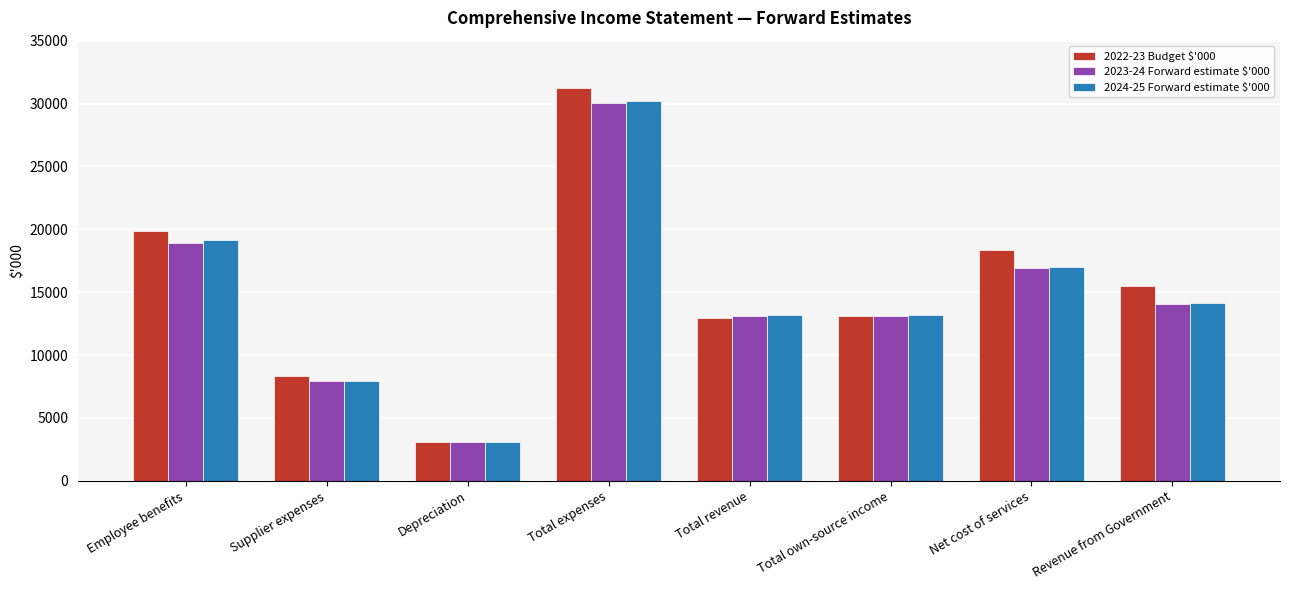

What value does the 2023-24 Forward estimate $'000 series have at Employee benefits, to the nearest 10?

18950